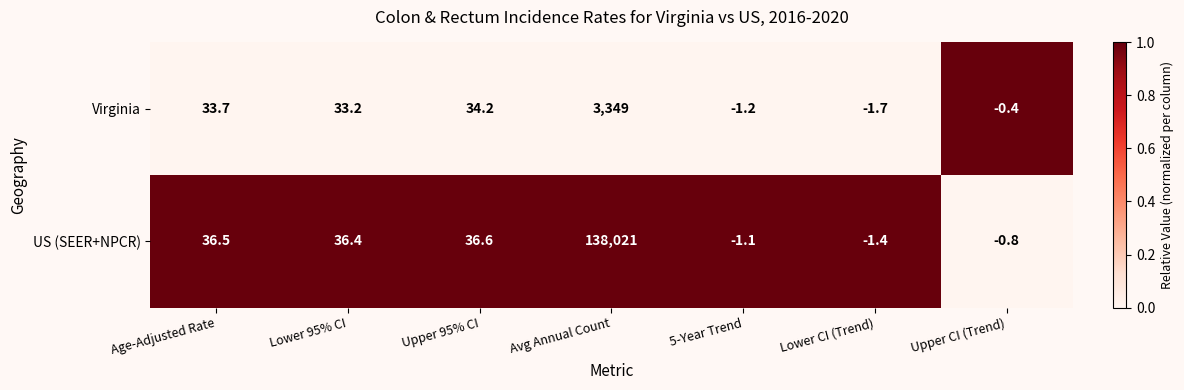

How many distinct data groups are displayed?

2